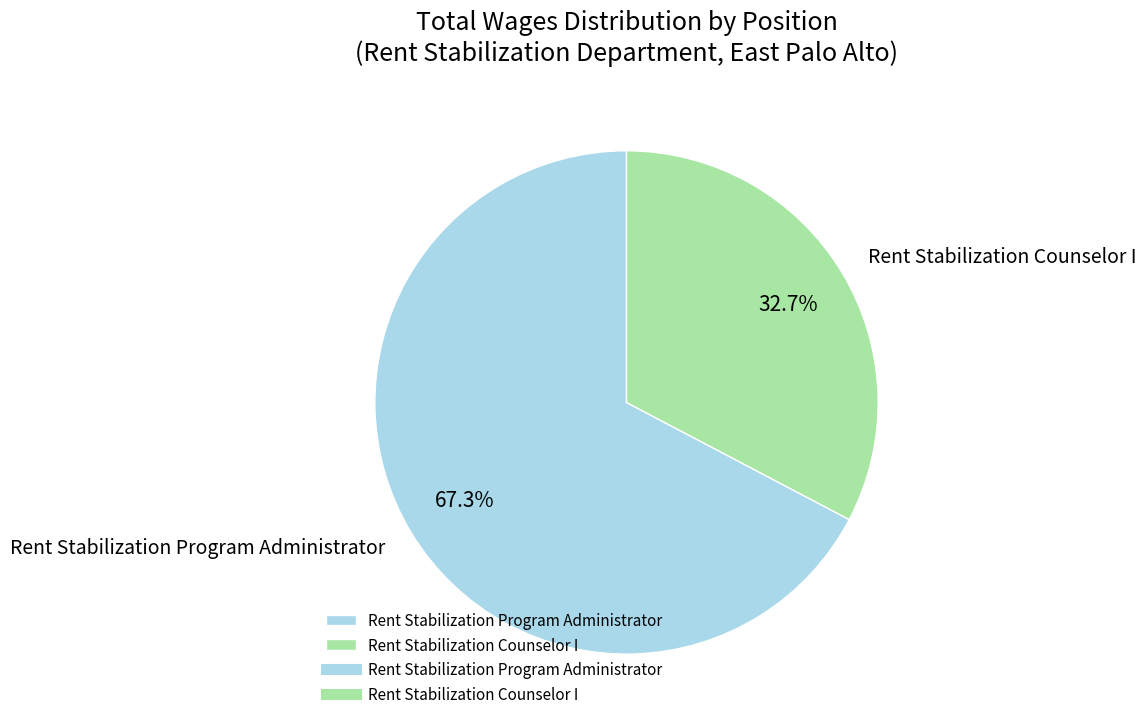

Rank the categories by value from highest to lowest.

Rent Stabilization Program Administrator, Rent Stabilization Counselor I